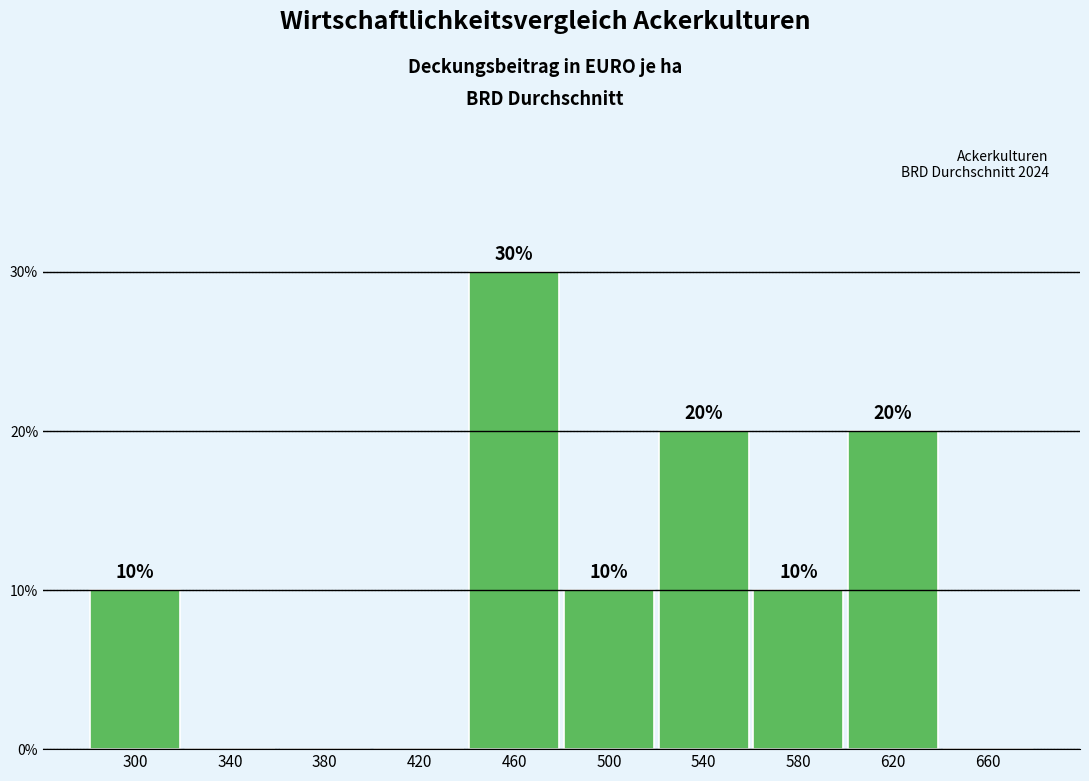

Reading left to right, transcribe all the data shown in this chart.

300=10	340=0	380=0	420=0	460=30	500=10	540=20	580=10	620=20	660=0